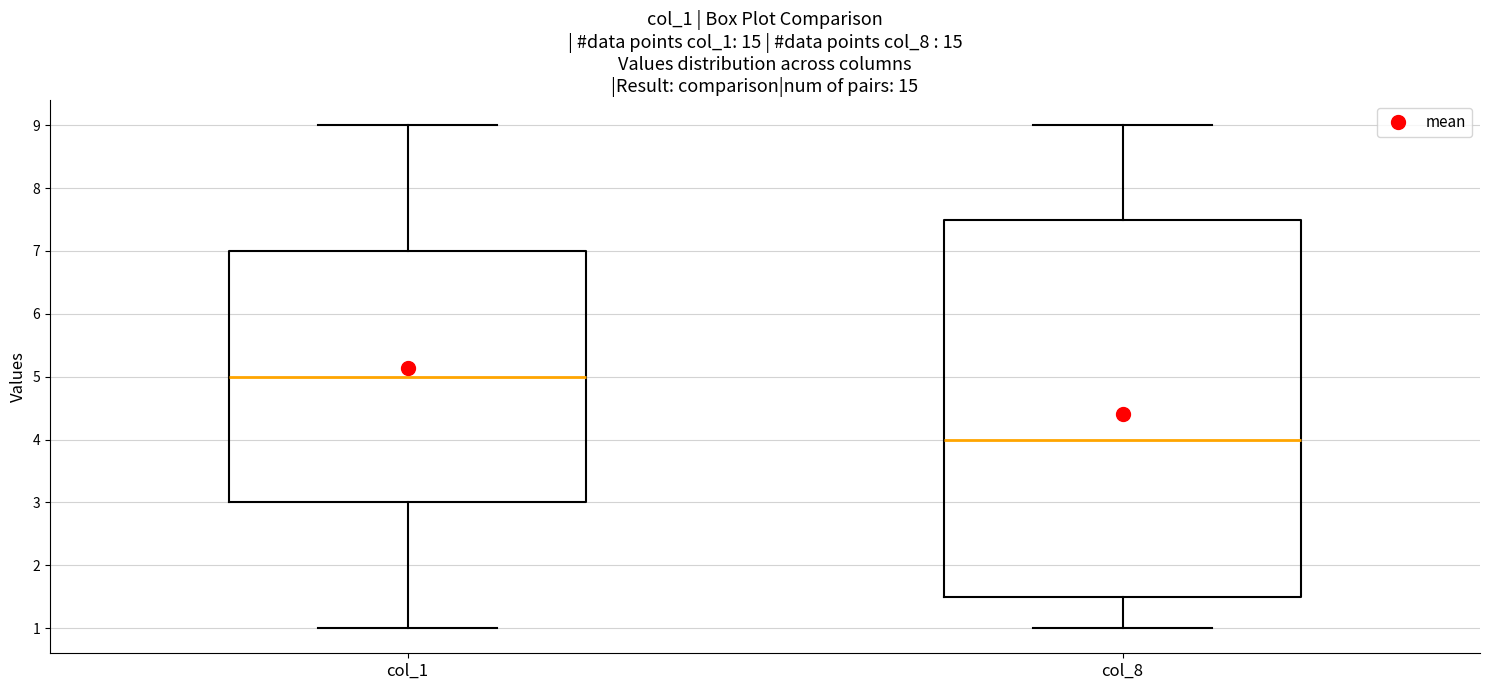

Reading left to right, transcribe this box plot: for each box, give where its median line is, the range the box spans, and where its two whiskers end, as read against the y-axis. The values are not printed on the chart, so give them approximately, as read against the axis.

col_1: median 5.0, box 3.0 to 7.0, whiskers 1.0 to 9.0
col_8: median 4.0, box 1.5 to 7.5, whiskers 1.0 to 9.0